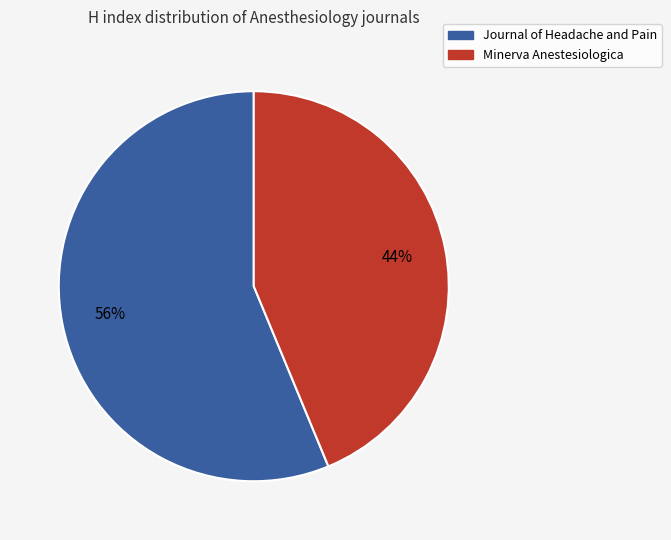

To the nearest percent, what is the average slice percentage?

50%